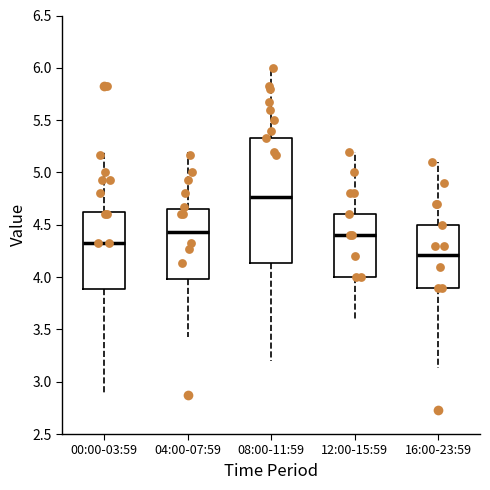

Reading left to right, read every box against the y-axis: the position of its median line, the range the box covers, and the ends of its whiskers. The values are not printed on the chart, so give them approximately, as read against the axis.

00:00-03:59: median 4.35, box 3.90 to 4.60, whiskers 2.85 to 5.20
04:00-07:59: median 4.45, box 4.00 to 4.65, whiskers 3.45 to 5.20
08:00-11:59: median 4.75, box 4.15 to 5.35, whiskers 3.20 to 6.00
12:00-15:59: median 4.40, box 4.00 to 4.60, whiskers 3.60 to 5.20
16:00-23:59: median 4.20, box 3.90 to 4.50, whiskers 3.15 to 5.10